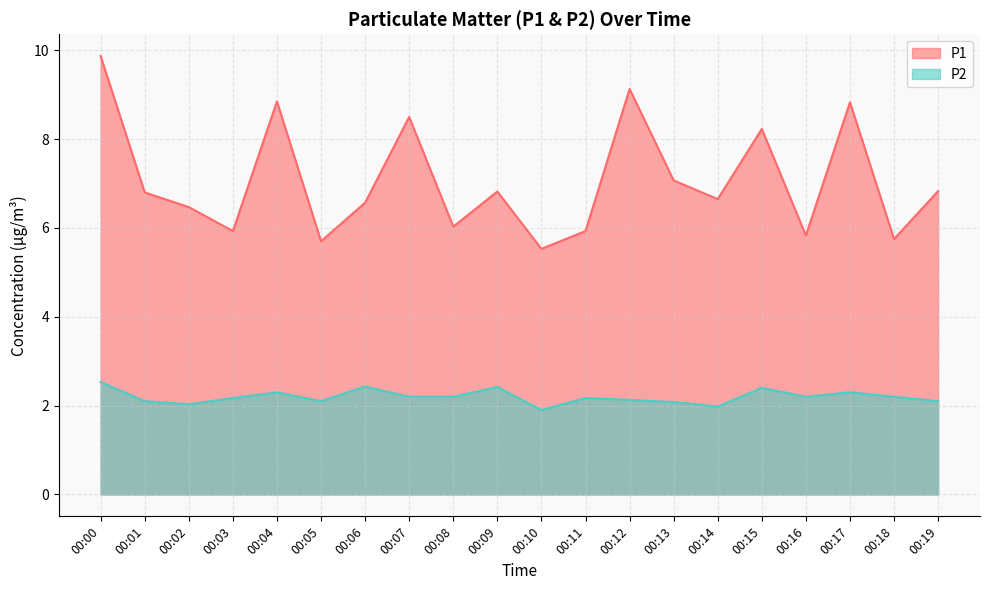

What is the difference between the second highest and second lowest values in the P1 series?

3.4